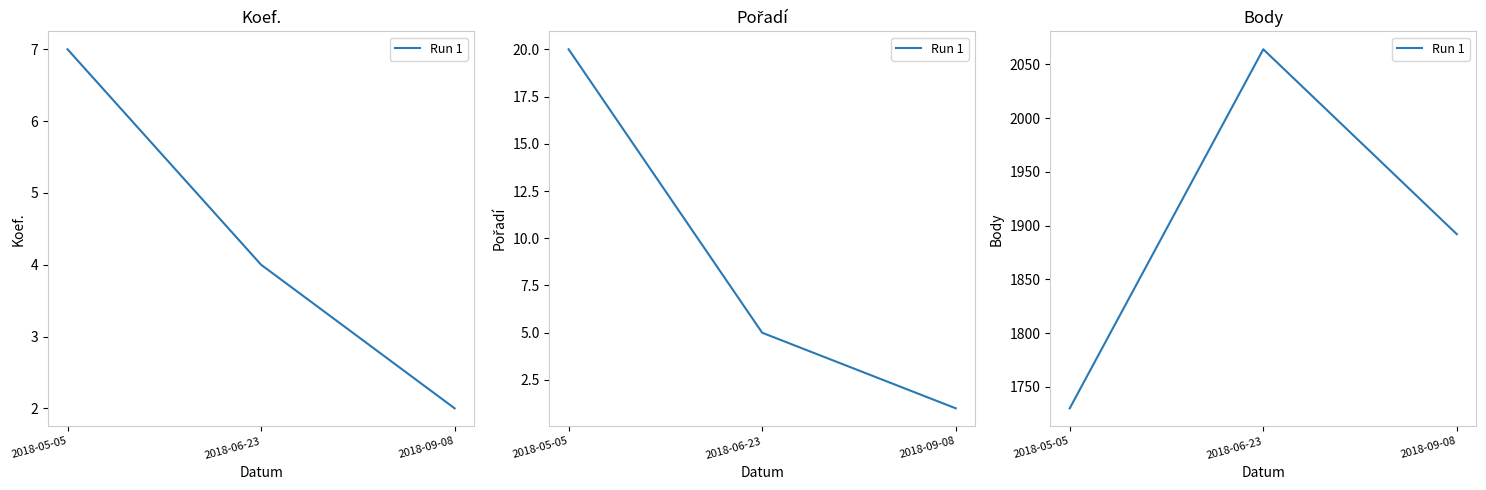

What position from the right is 2018-06-23?

2